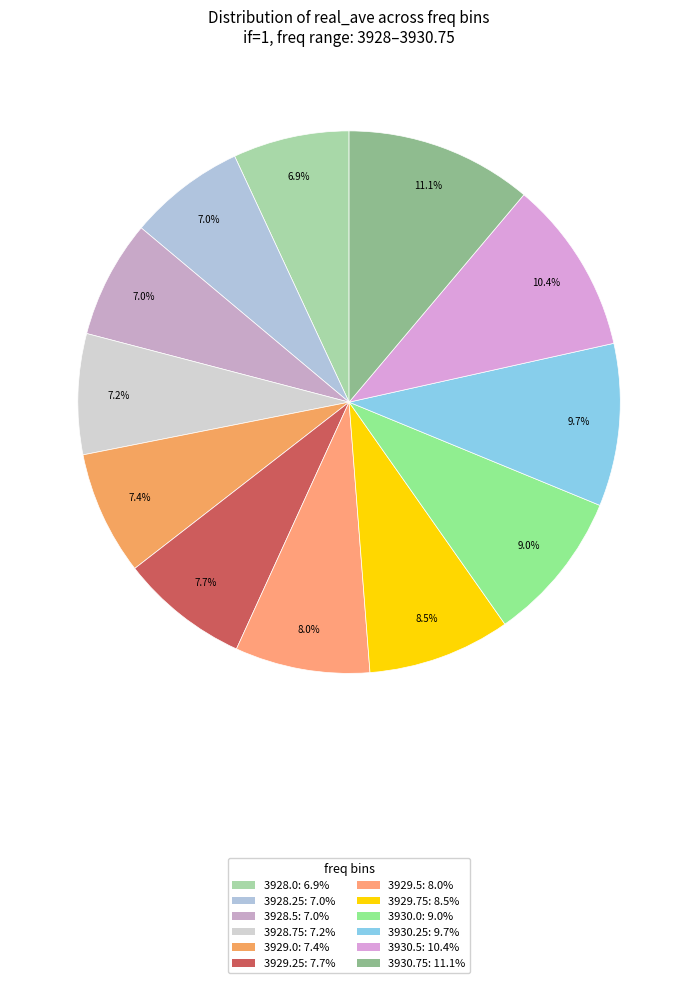

True or false: 3928.25 accounts for 7% of the total.

True